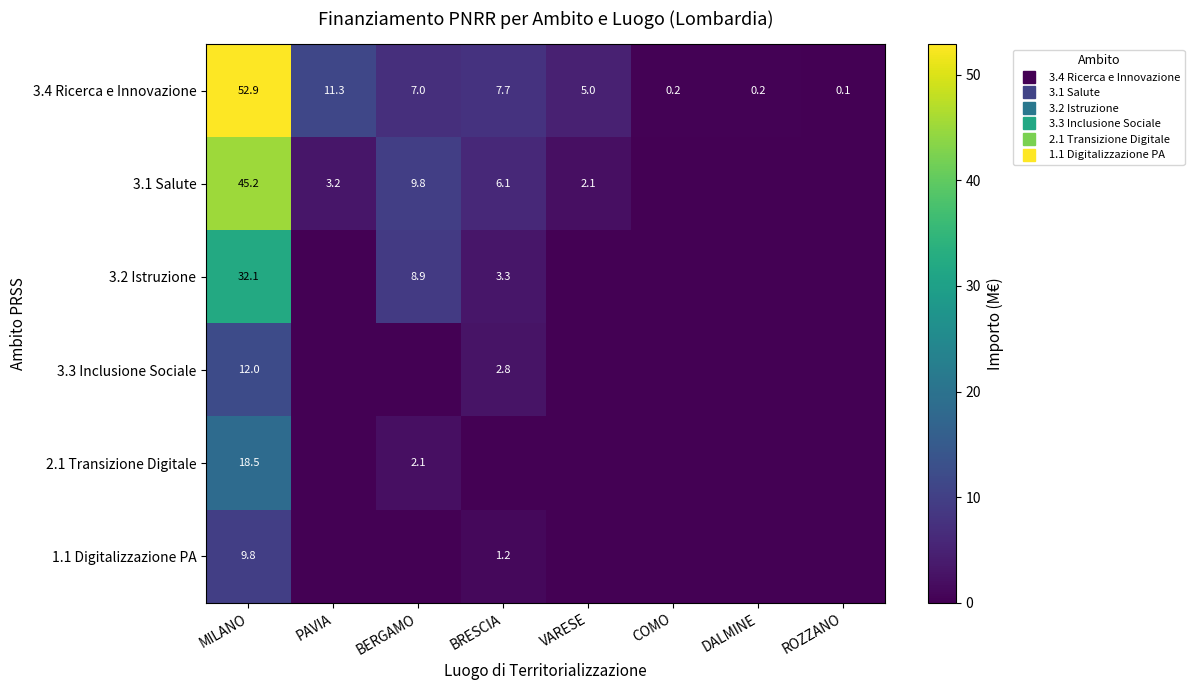

At which category is the sum across all series the highest?

MILANO